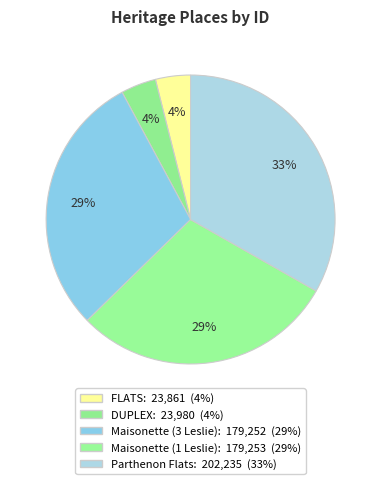

Which slice is the smallest?

FLATS